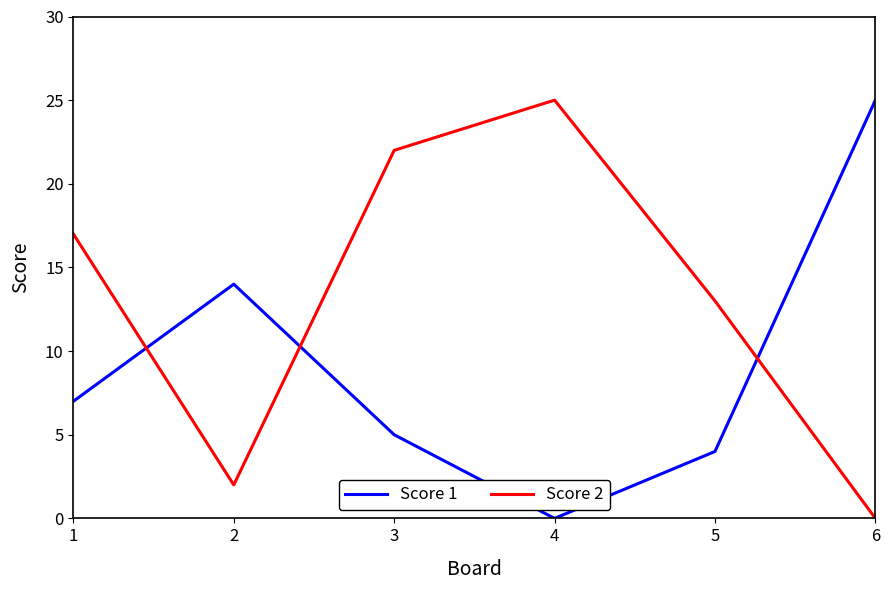

After their last crossing, which series has the higher values: Score 1 or Score 2?

Score 1